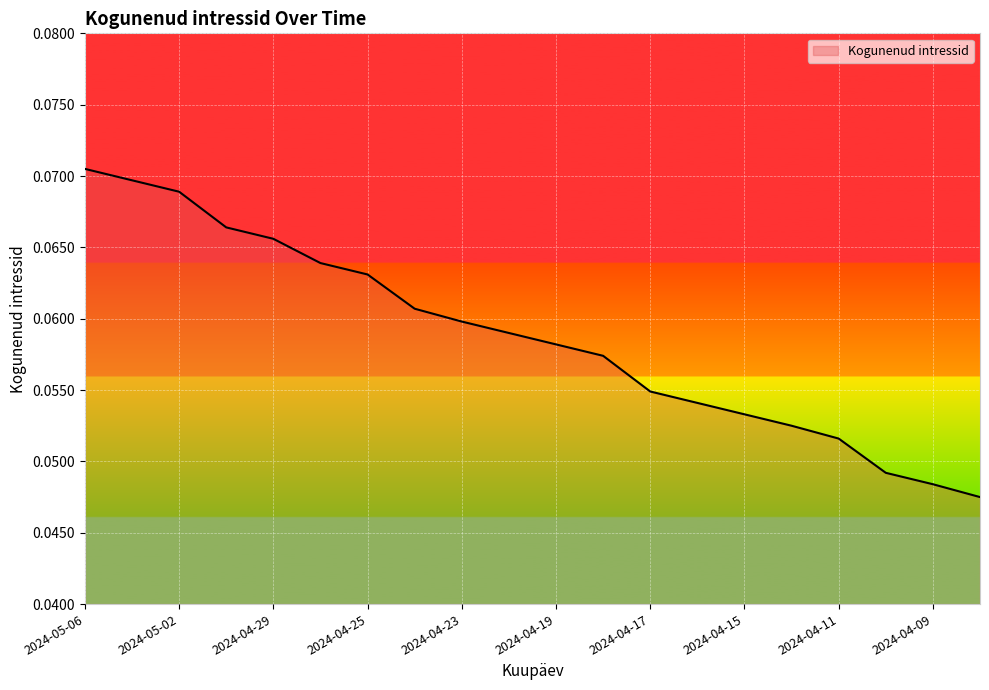

How many lines are shown in the chart?

1